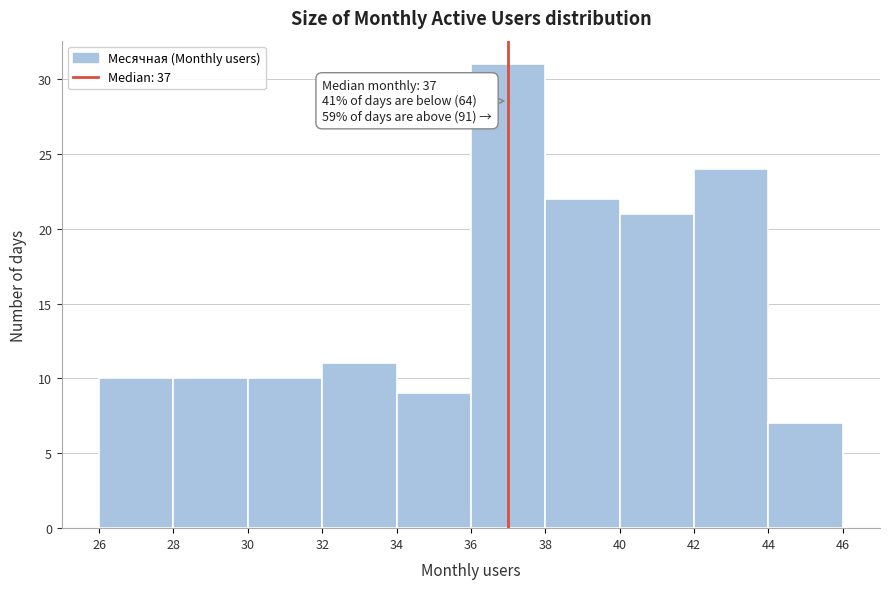

Which range on the x-axis has the tallest bar?

36 to 38